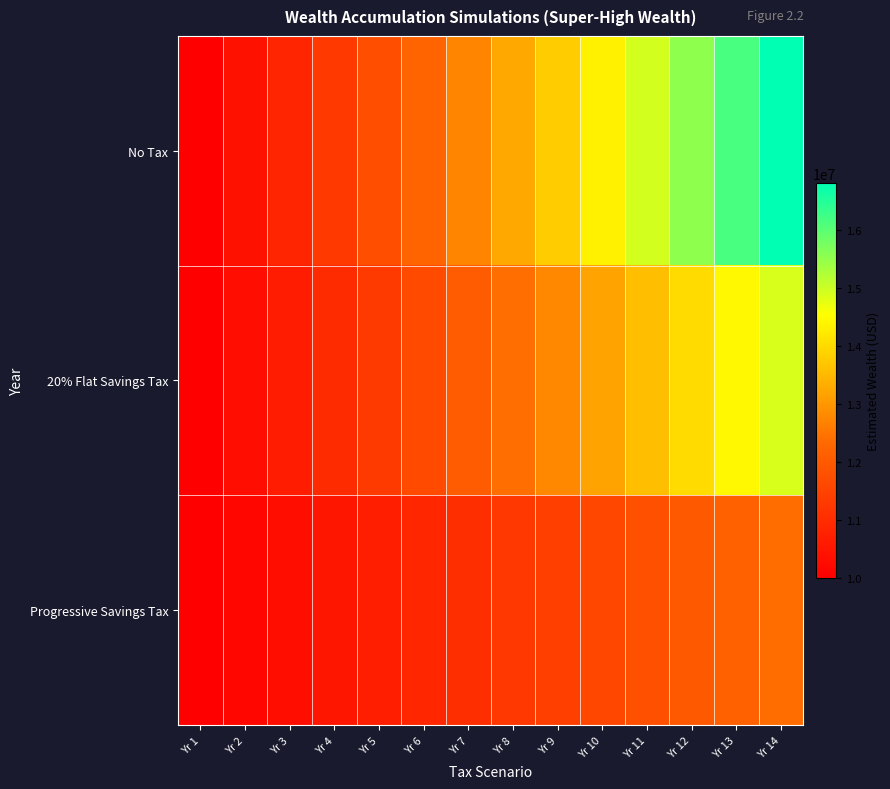

At which category is the sum across all series the highest?

Yr 14